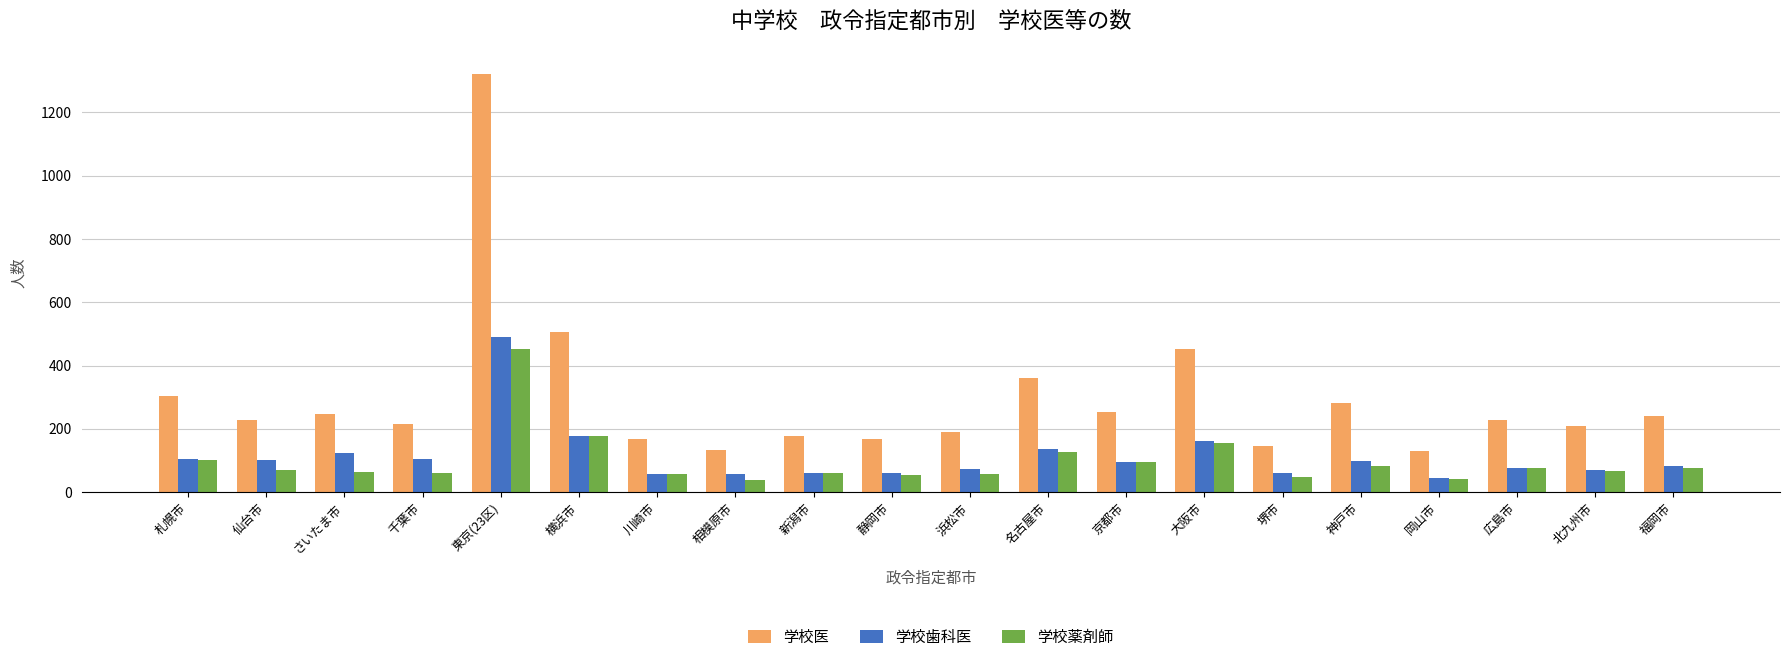

Is it true that 学校医 equals 188 at 岡山市?

False